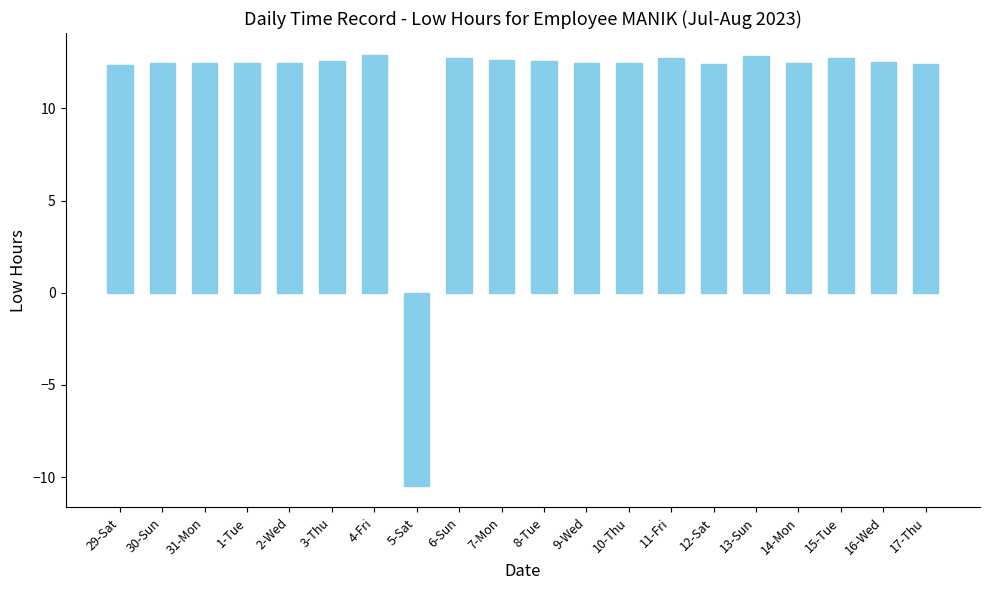

How many values exceed 12?

19